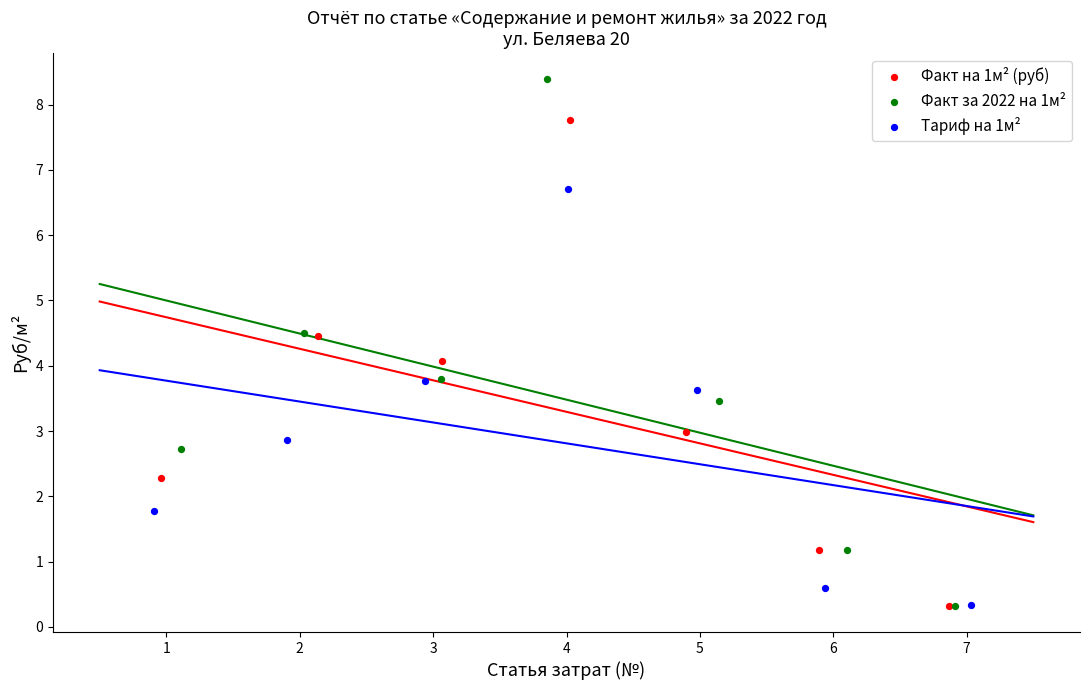

Which series has the widest spread of Y values?

Факт за 2022 на 1м²